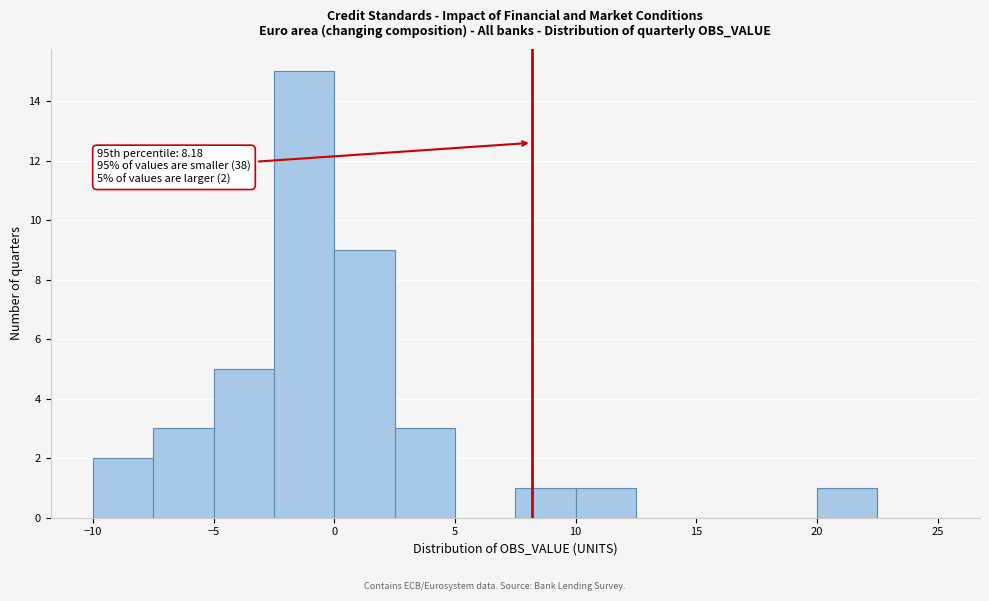

Which range on the x-axis has the tallest bar?

-2.5 to 0.0